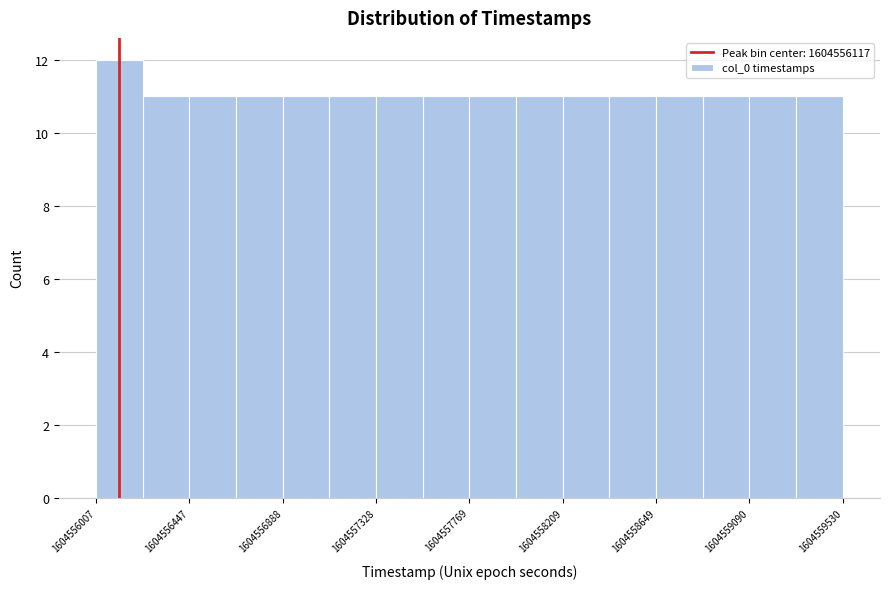

Reading left to right, transcribe this chart: for each bar, give the range it covers on the x-axis and its height. Neither the bar edges nor the heights are printed on the chart, so give them approximately, as read against the axes.

1604556000 to 1604556250: 12
1604556250 to 1604556450: 11
1604556450 to 1604556650: 11
1604556650 to 1604556900: 11
1604556900 to 1604557100: 11
1604557100 to 1604557350: 11
1604557350 to 1604557550: 11
1604557550 to 1604557750: 11
1604557750 to 1604558000: 11
1604558000 to 1604558200: 11
1604558200 to 1604558450: 11
1604558450 to 1604558650: 11
1604558650 to 1604558850: 11
1604558850 to 1604559100: 11
1604559100 to 1604559300: 11
1604559300 to 1604559550: 11